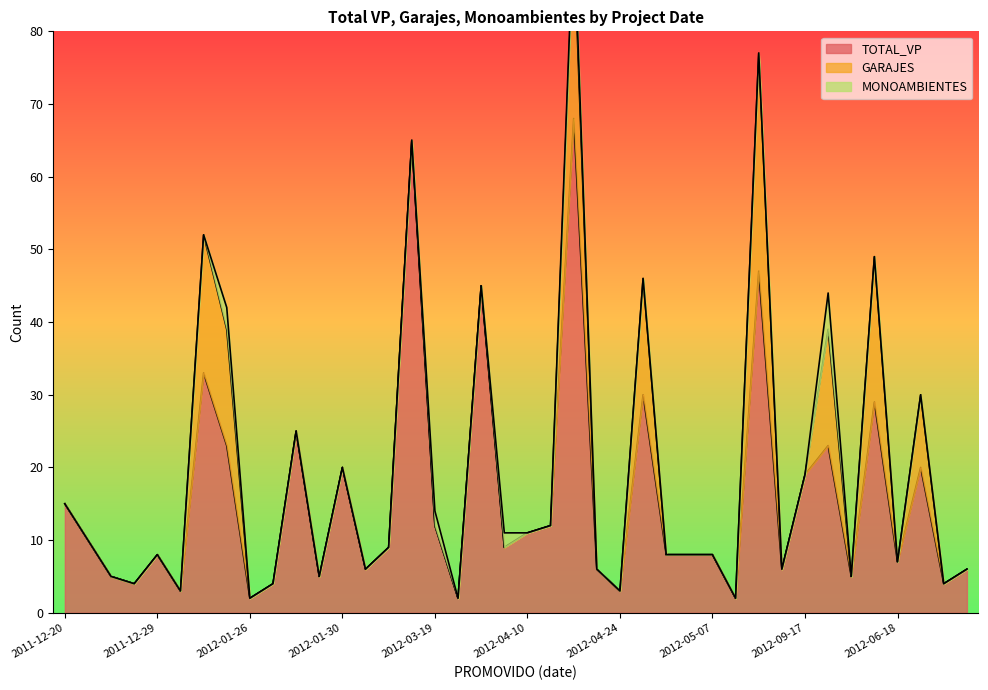

Is it true that TOTAL_VP equals 11 at 2012-04-10?

True